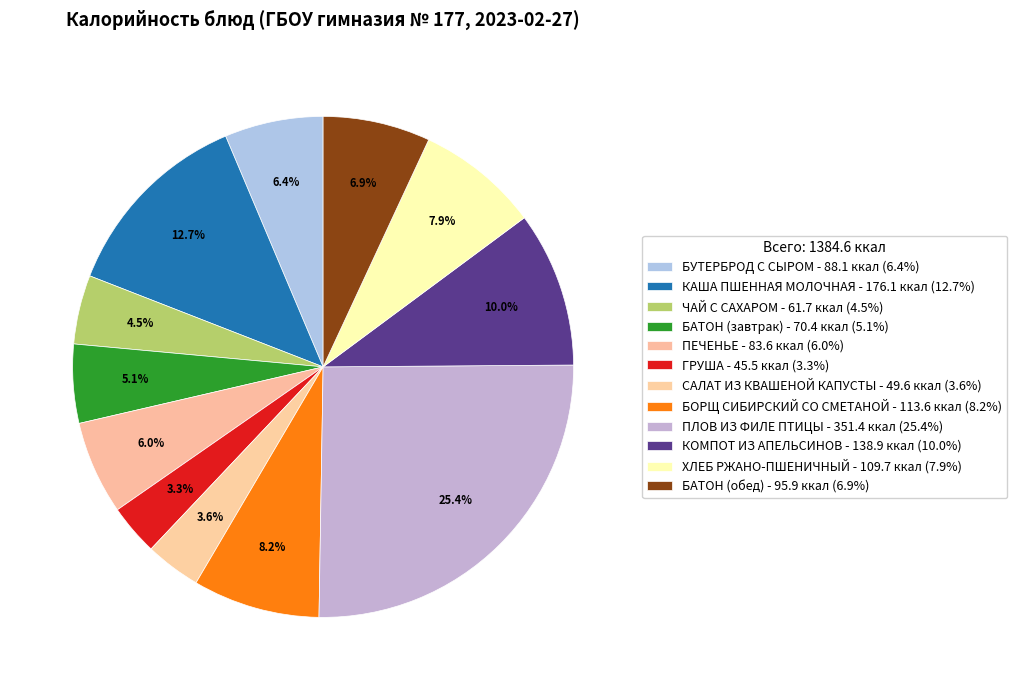

Rank the categories by value from highest to lowest.

ПЛОВ ИЗ ФИЛЕ ПТИЦЫ, КАША ПШЕННАЯ МОЛОЧНАЯ, КОМПОТ ИЗ АПЕЛЬСИНОВ, БОРЩ СИБИРСКИЙ СО СМЕТАНОЙ, ХЛЕБ РЖАНО-ПШЕНИЧНЫЙ, БАТОН (обед), БУТЕРБРОД С СЫРОМ, ПЕЧЕНЬЕ, БАТОН (завтрак), ЧАЙ С САХАРОМ, САЛАТ ИЗ КВАШЕНОЙ КАПУСТЫ, ГРУША